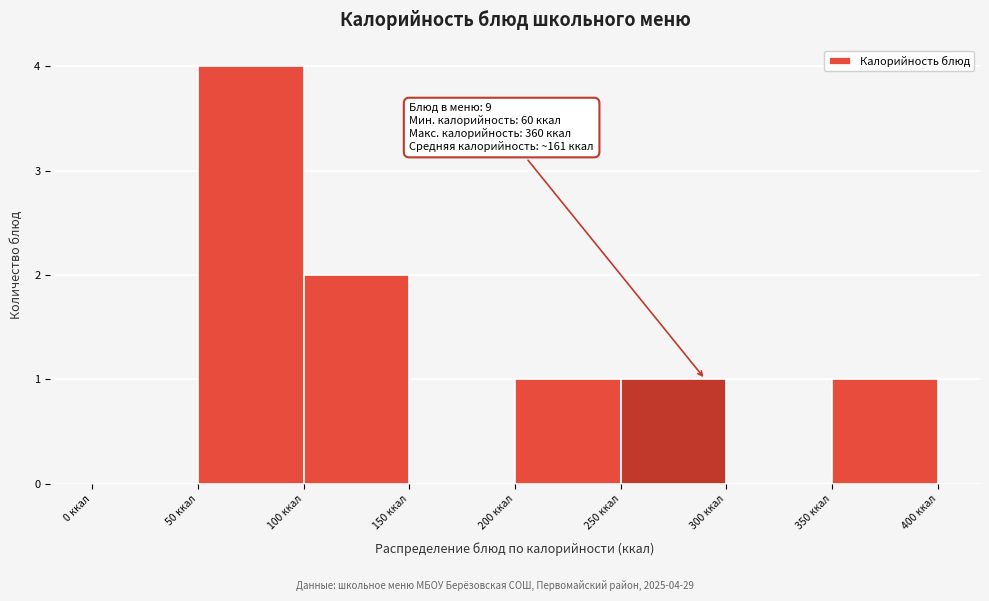

Over which range of the x-axis is the bar tallest?

50 to 100